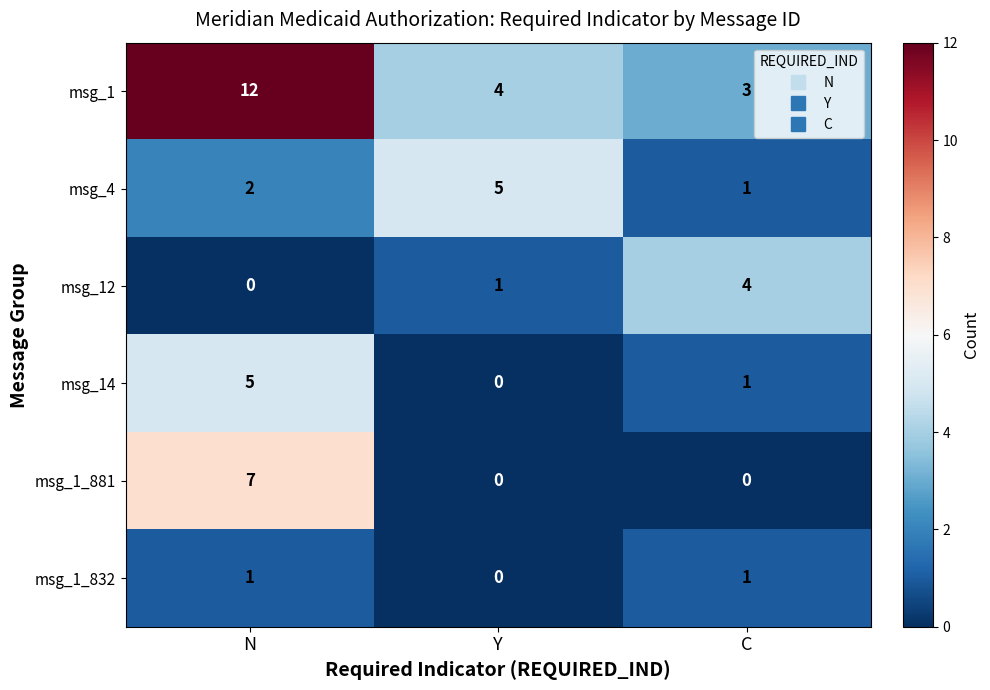

Which series has the largest total across all categories?

msg_1